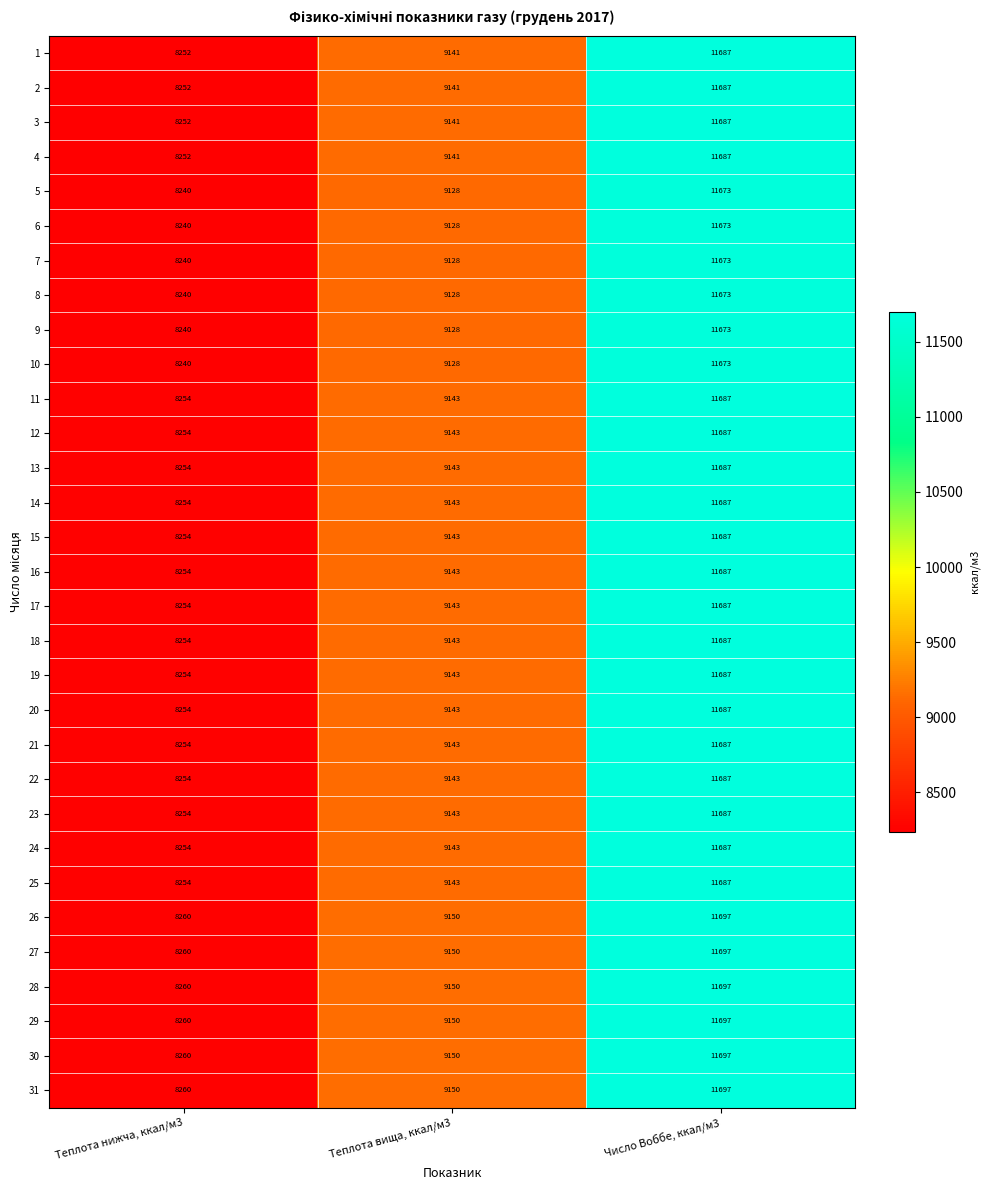

Is it true that 23 equals 8254 at Теплота нижча, ккал/м3?

True